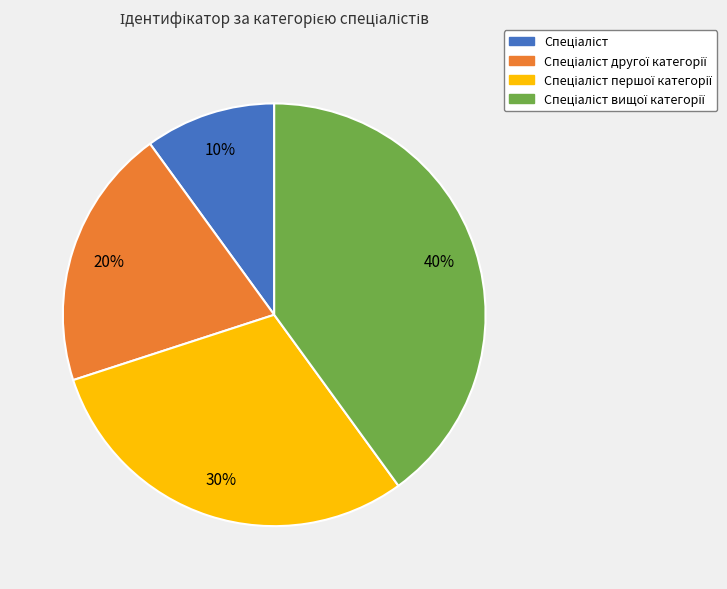

How many slices are in this pie chart?

4